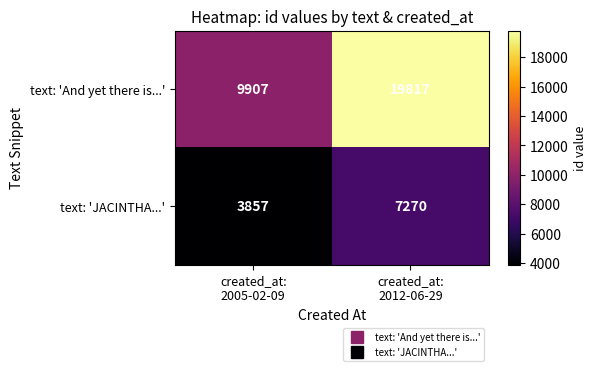

What is the difference between the maximum and minimum values in the text: 'JACINTHA...' series?

3413